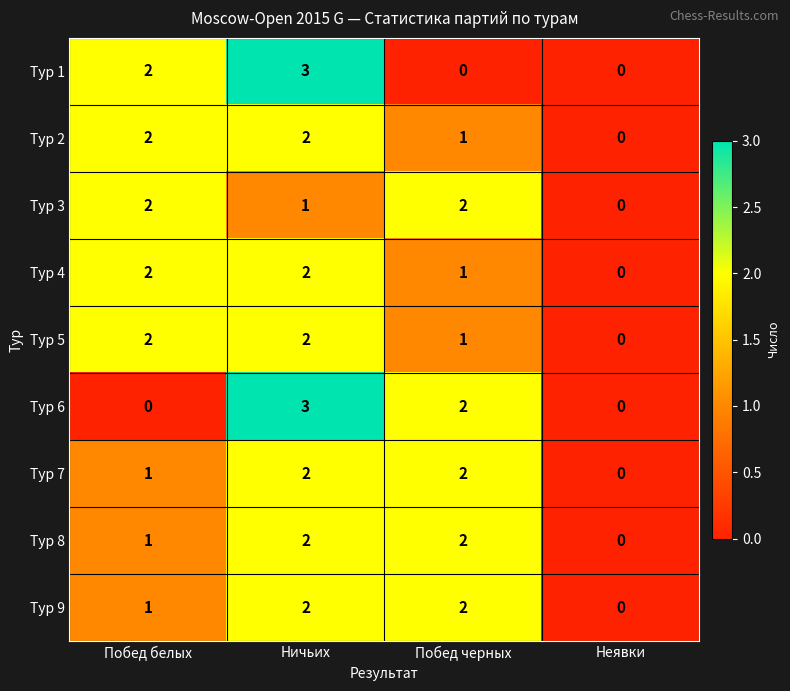

Between Побед белых and Ничьих, which series saw the biggest shift?

Тур 6